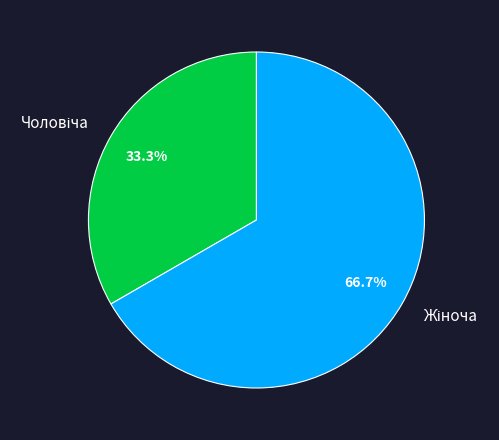

How many slices are in this pie chart?

2